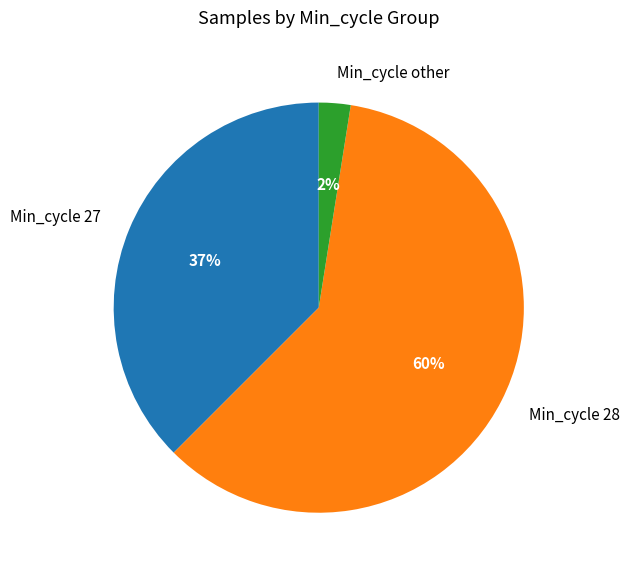

Rank the categories by value from highest to lowest.

Min_cycle 28, Min_cycle 27, Min_cycle other